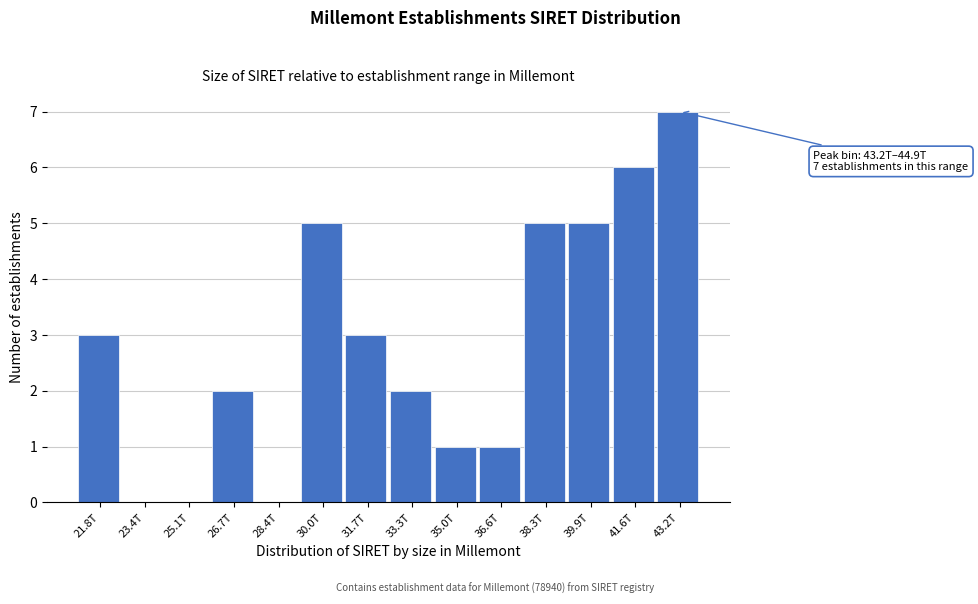

Reading left to right, what are all the values shown in this chart?

21.8T=3	23.4T=0	25.1T=0	26.7T=2	28.4T=0	30.0T=5	31.7T=3	33.3T=2	35.0T=1	36.6T=1	38.3T=5	39.9T=5	41.6T=6	43.2T=7